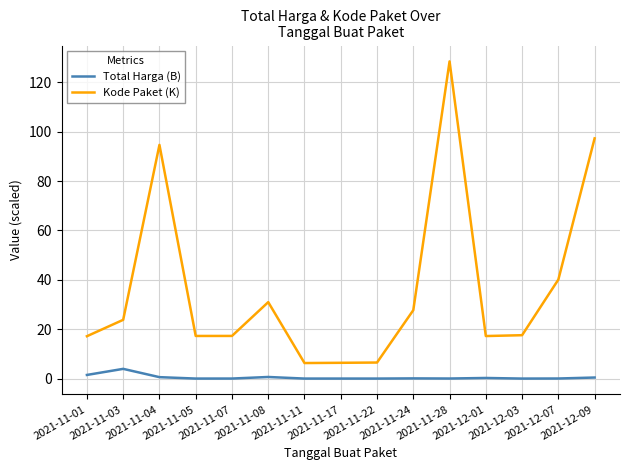

What is the difference between the maximum and minimum values in the Kode Paket (K) series?

122.2